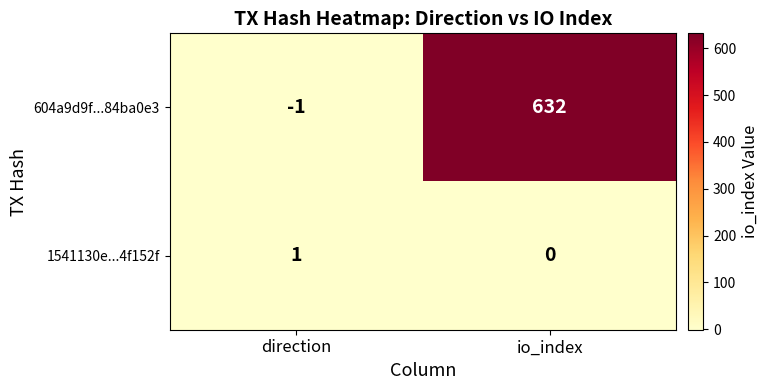

Is the value of 604a9d9f...84ba0e3 at io_index greater than the value of 1541130e...4f152f at direction?

Yes